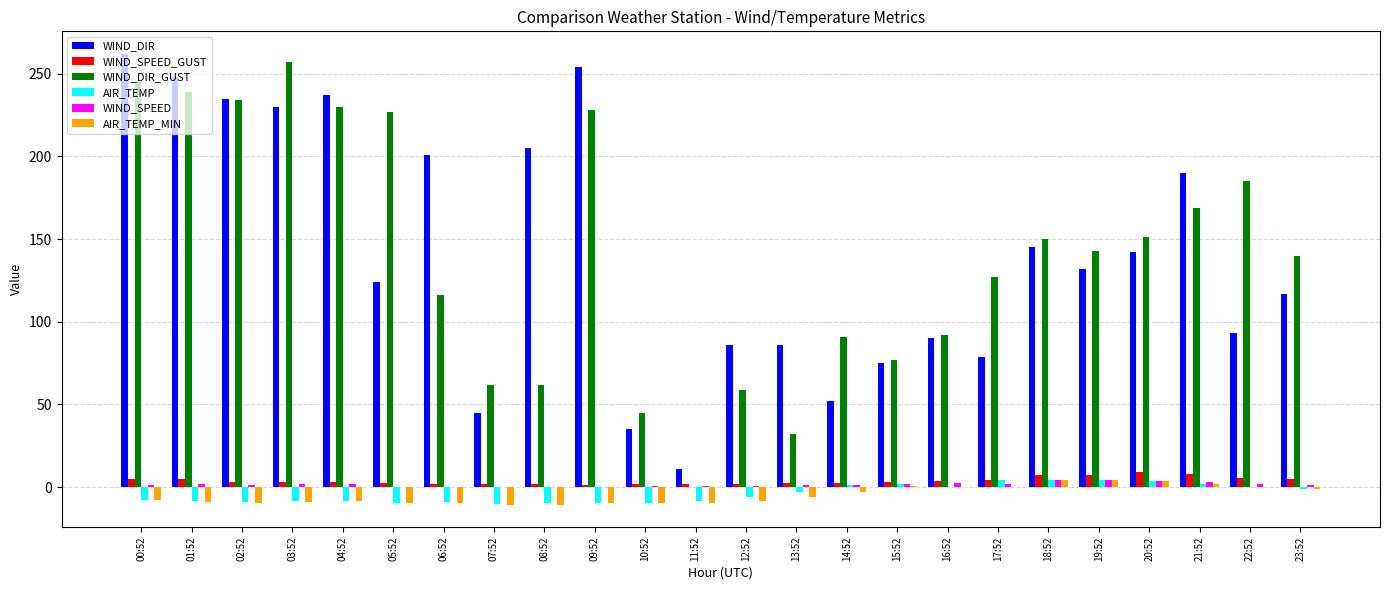

What are all the series names shown in the legend?

WIND_DIR, WIND_SPEED_GUST, WIND_DIR_GUST, AIR_TEMP, WIND_SPEED, AIR_TEMP_MIN